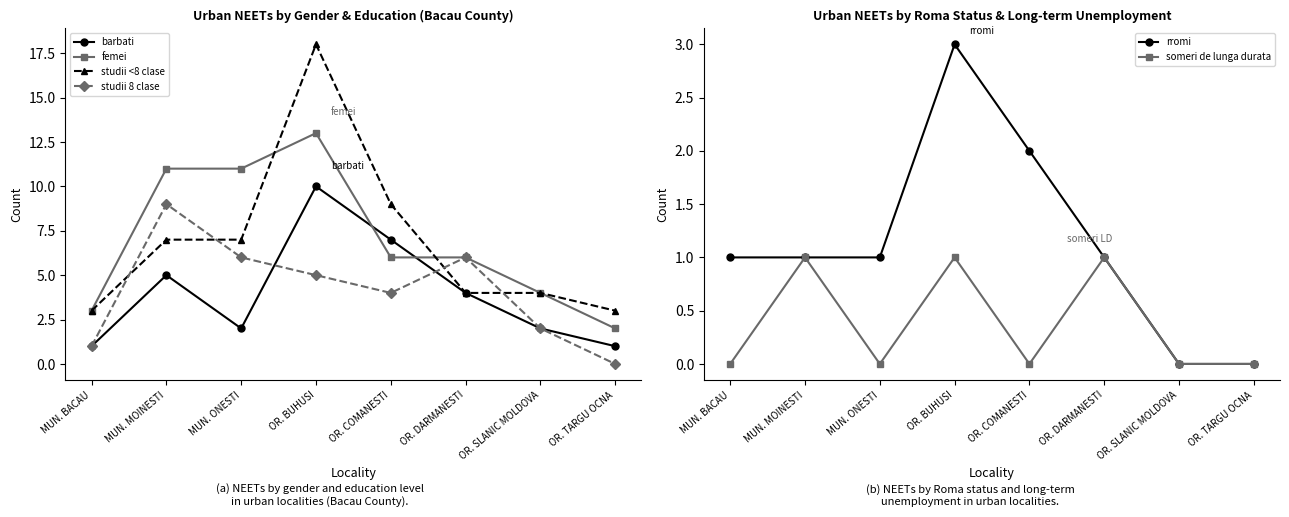

What is the maximum value shown in the chart?

18